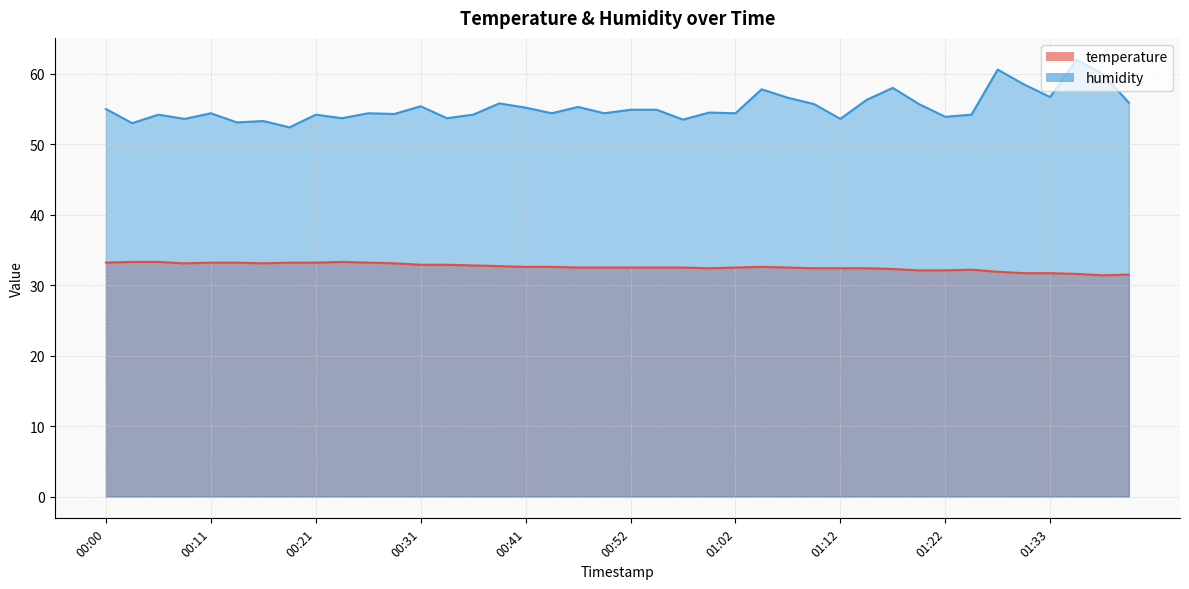

Rank the categories by temperature value from highest to lowest.

00:03, 00:06, 00:23, 00:00, 00:11, 00:13, 00:18, 00:21, 00:26, 00:08, 00:16, 00:28, 00:31, 00:33, 00:36, 00:39, 00:41, 00:44, 01:04, 00:46, 00:49, 00:52, 00:54, 00:57, 01:02, 01:07, 00:59, 01:09, 01:12, 01:14, 01:17, 01:25, 01:20, 01:22, 01:28, 01:30, 01:33, 01:35, 01:40, 01:38